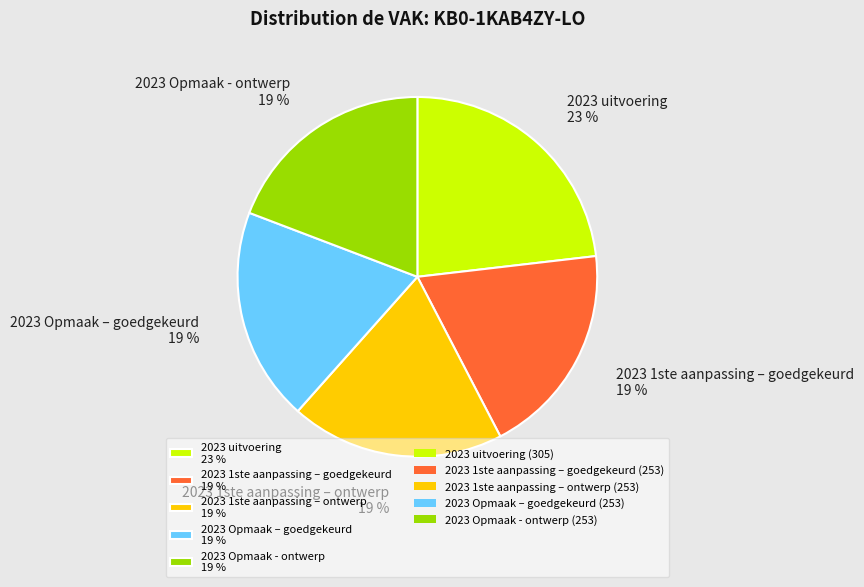

Combined, do 2023 uitvoering 23 % and 2023 Opmaak – goedgekeurd 19 % account for over 50%?

No